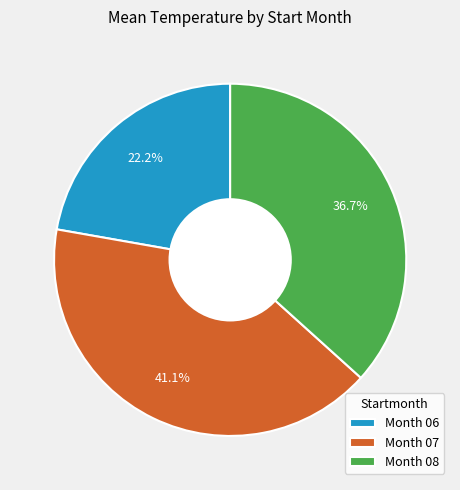

What is the ratio of the value at Month 08 to the value at Month 06?

1.7